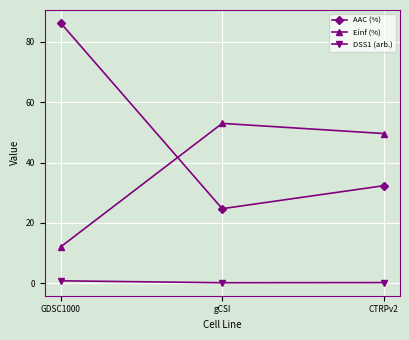

The AAC (%) series shows 151.5 at GDSC1000. True or false?

False